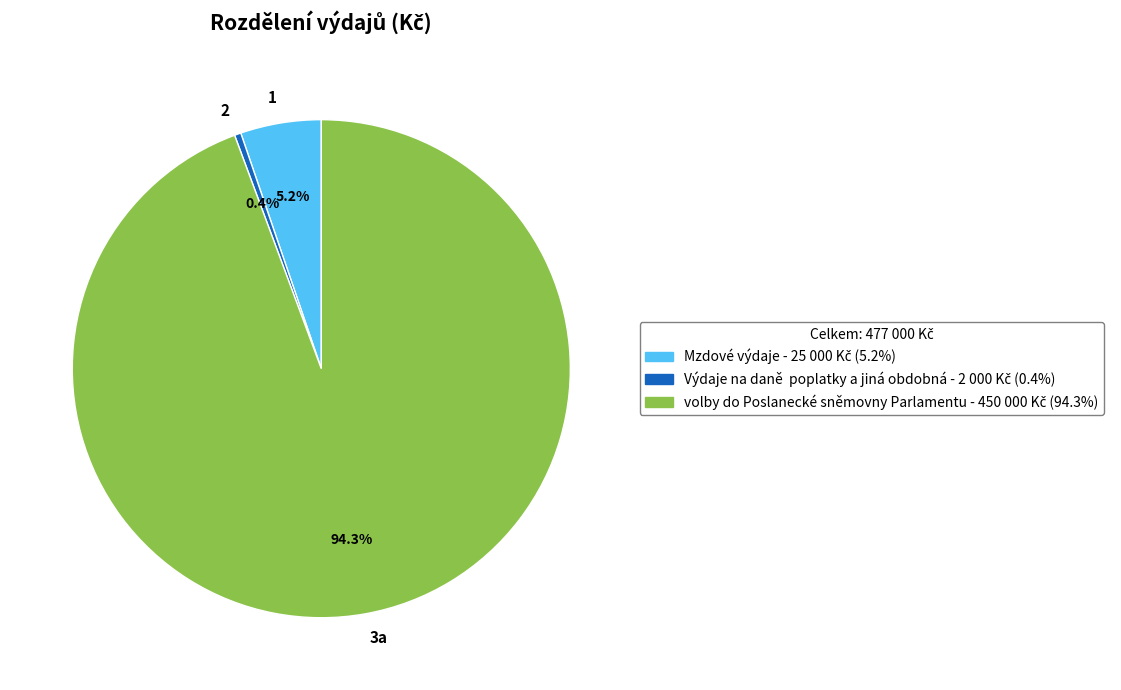

Count the number of slices in the pie.

3